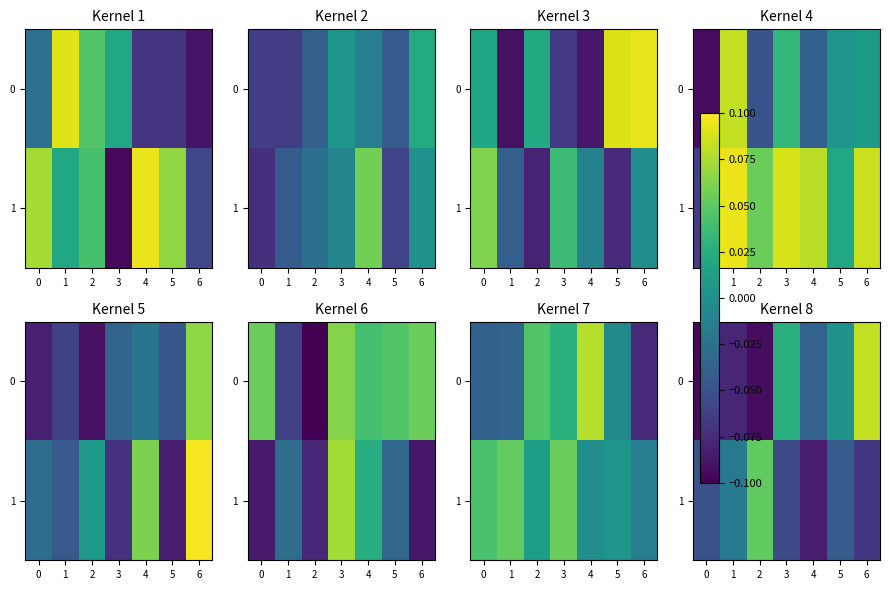

Is it true that 0 equals 0.0 at 5?

False